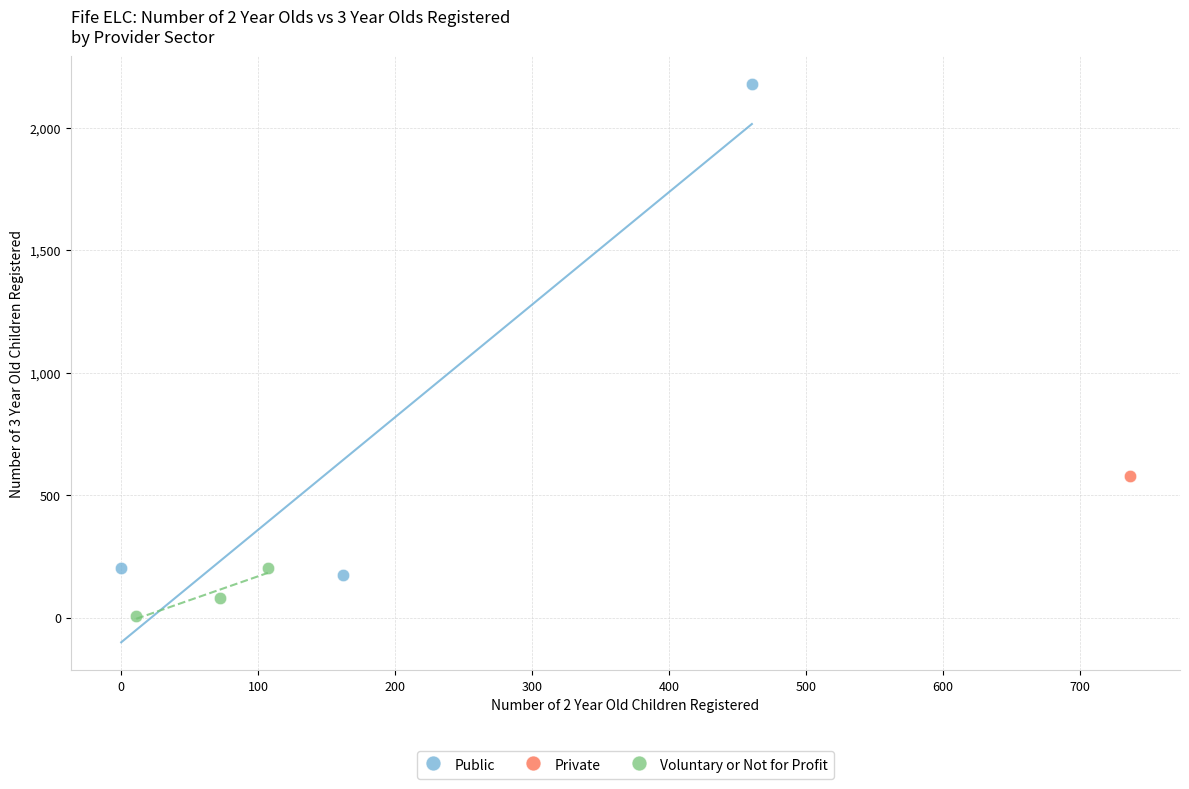

Which series contains the lowest Y value?

Voluntary or Not for Profit